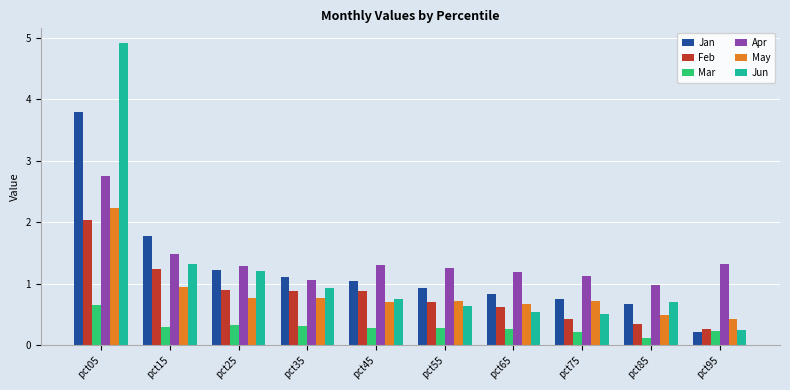

How many bars are there in each group?

6